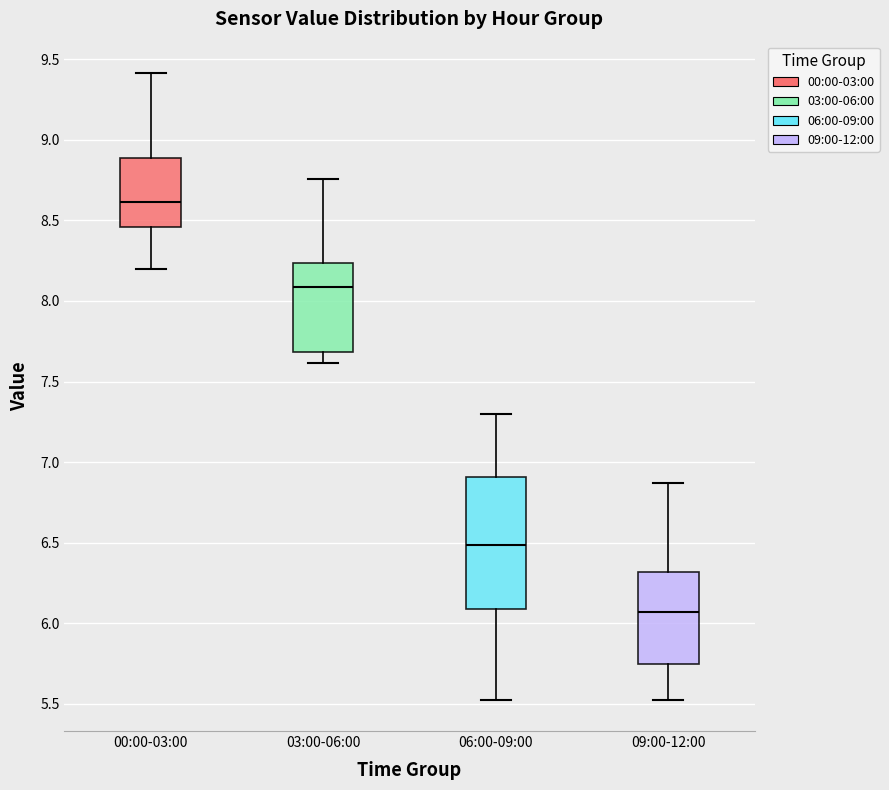

Where is the upper edge of the box for 06:00-09:00 on the y-axis? The values are not printed on the chart, so give them approximately, as read against the axis.

6.90